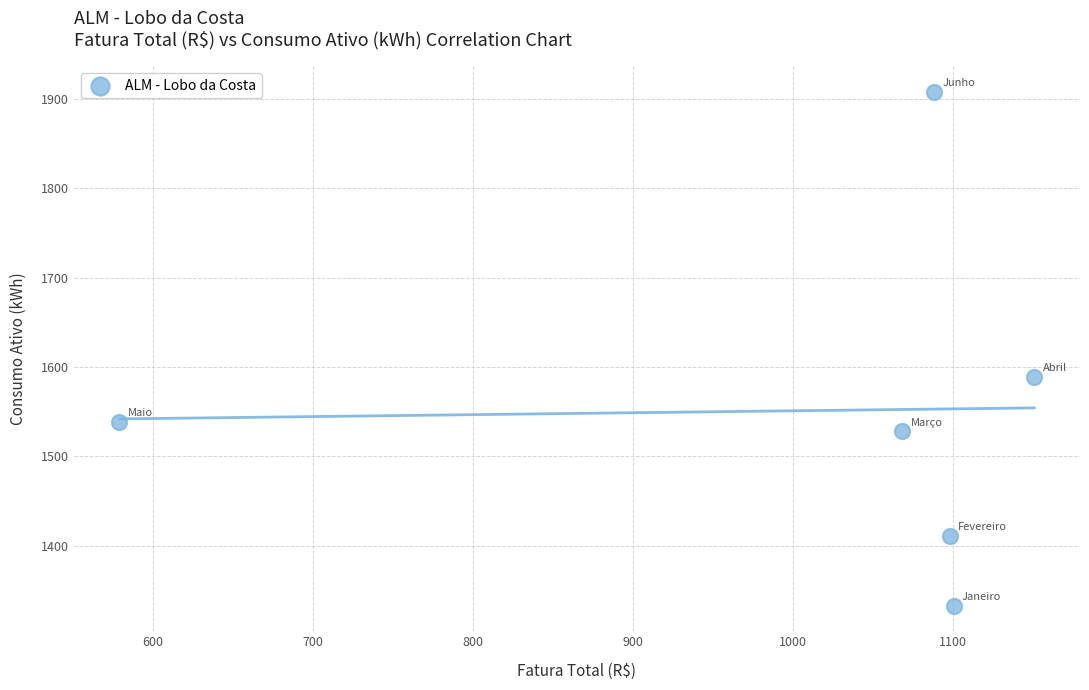

What is the average Y value?

1551